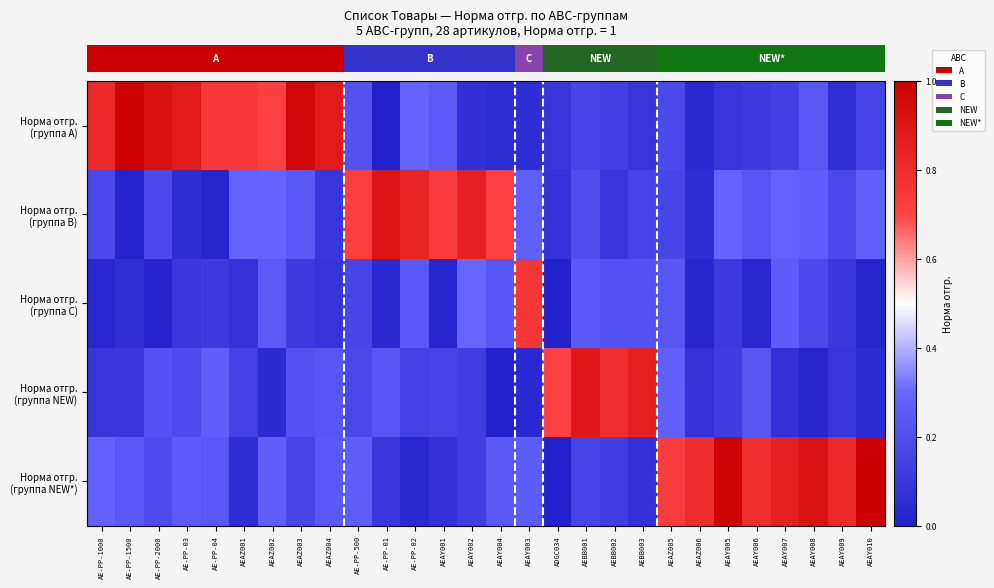

What is the total value across all series at AE-PP-02?

1.5